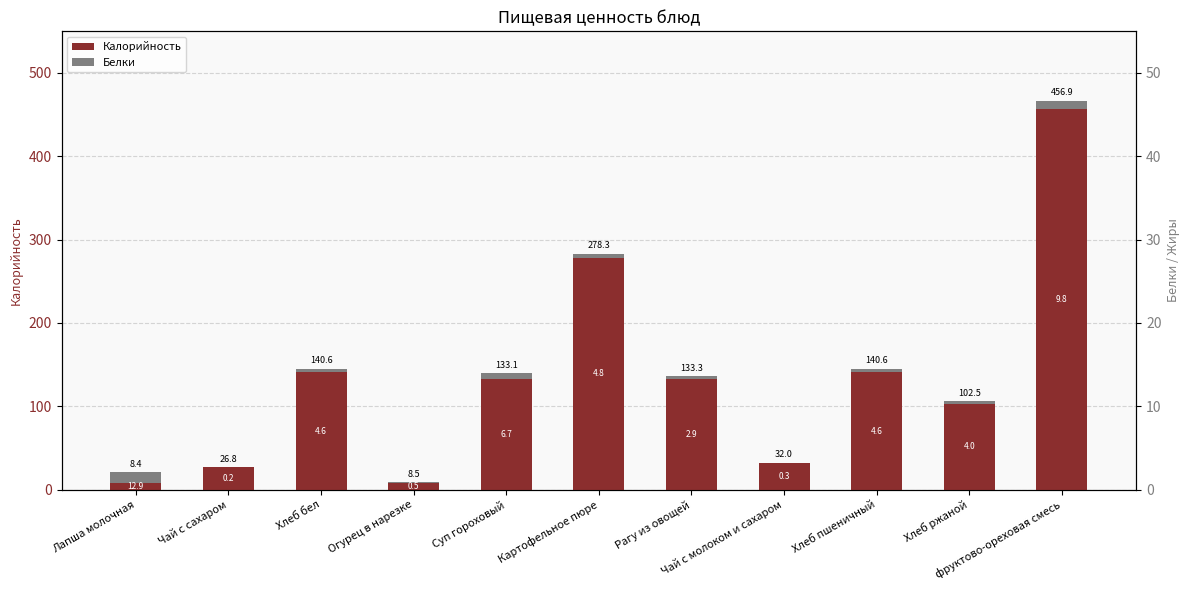

At Хлеб ржаной, list the series in order from largest to smallest.

Калорийность, Белки